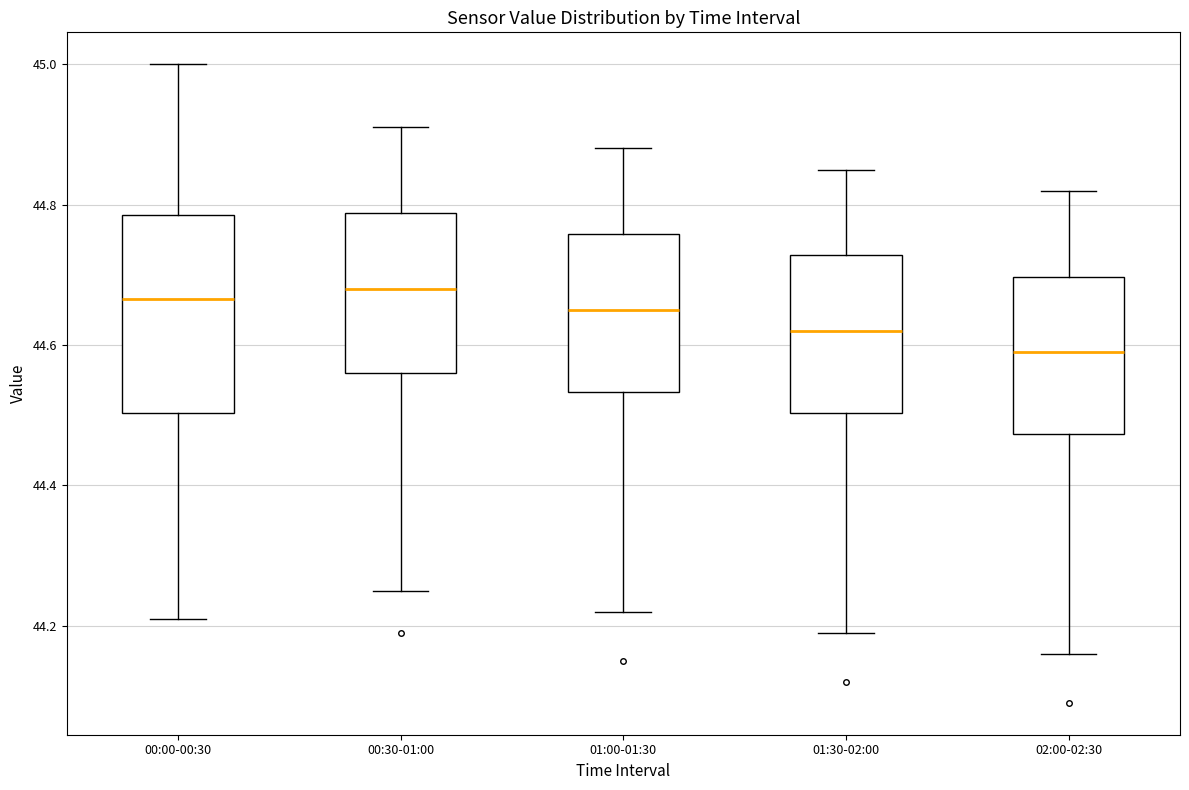

Where is the upper edge of the box for 01:30-02:00 on the y-axis? The values are not printed on the chart, so give them approximately, as read against the axis.

44.72